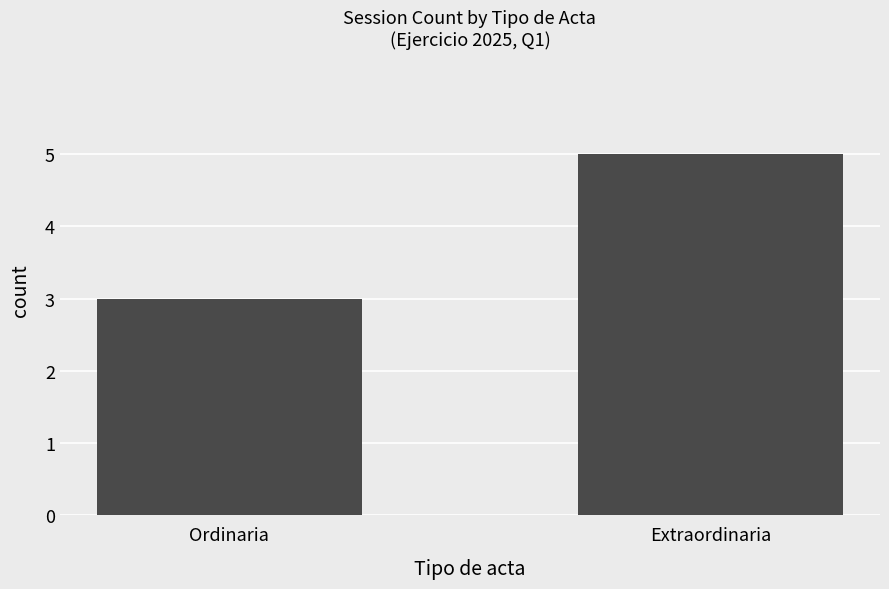

Read the value at Ordinaria.

3